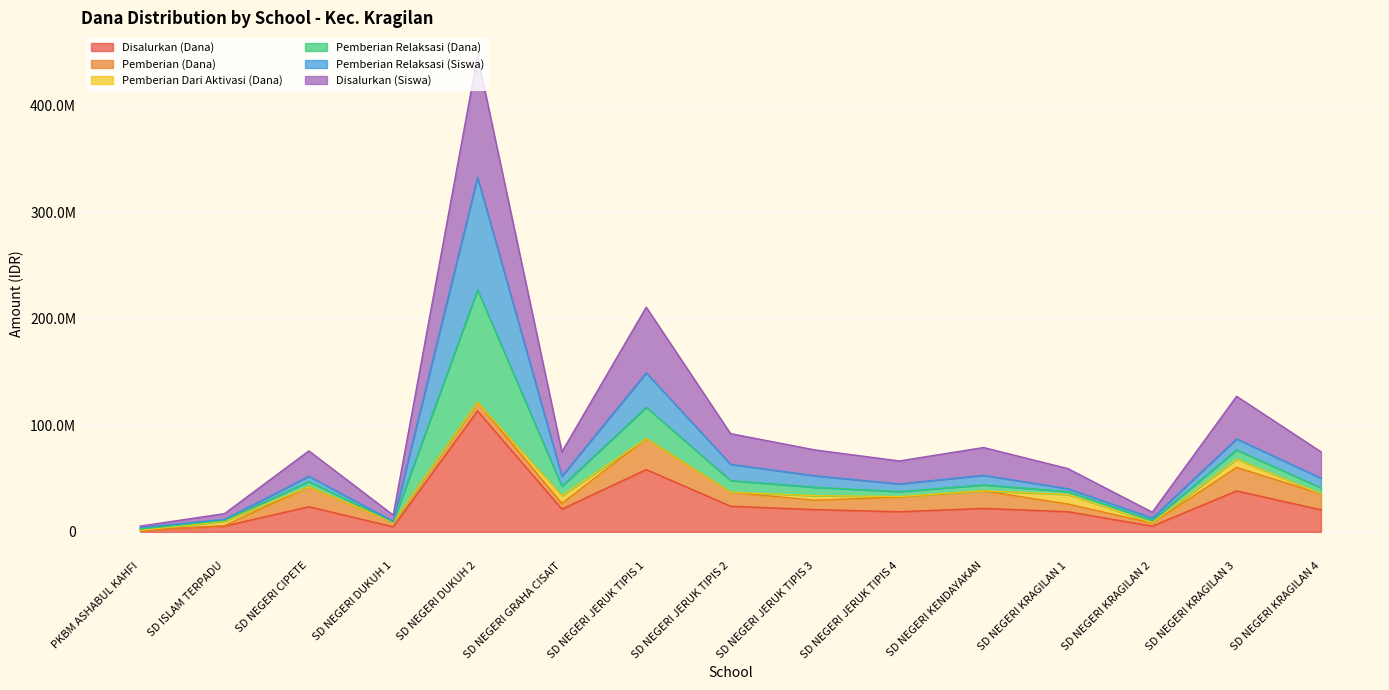

What is the minimum value shown in the chart?

1350000